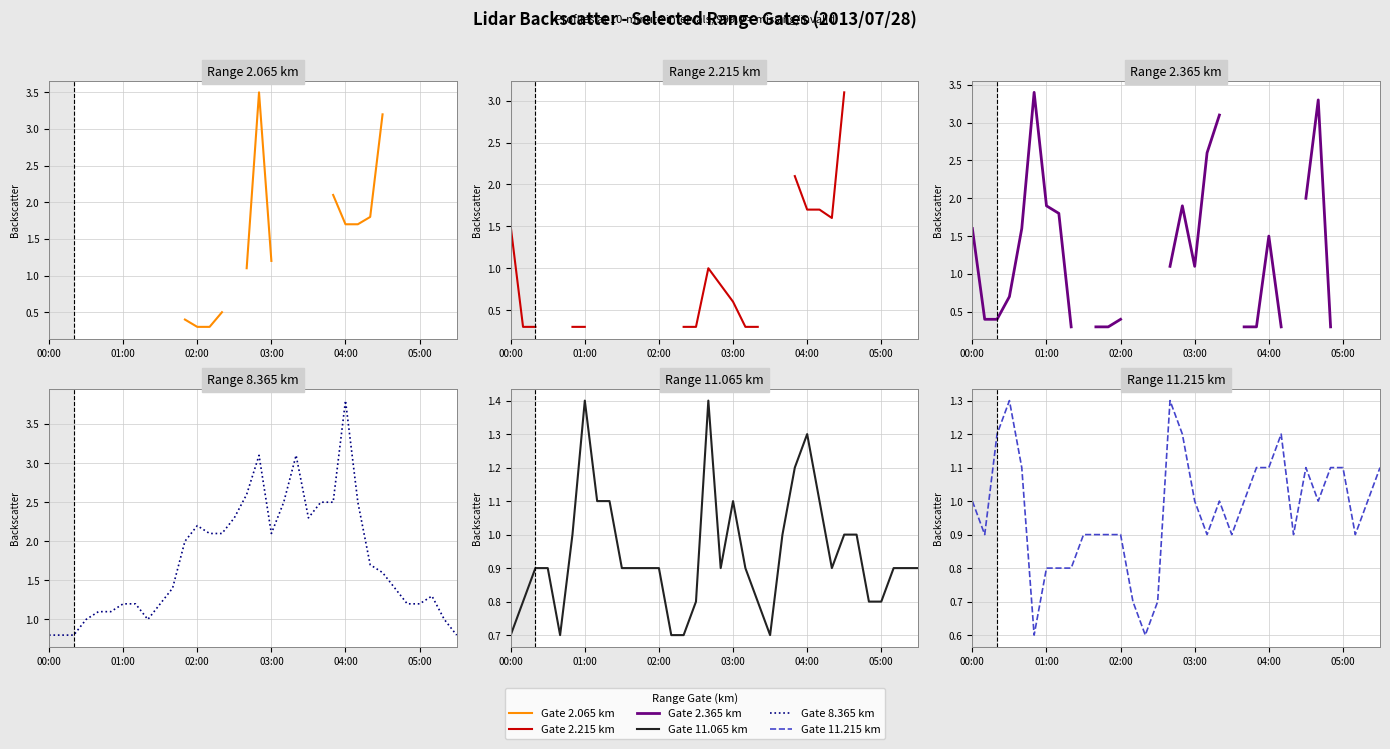

Where does the 11.215 series first go above 1?

00:20